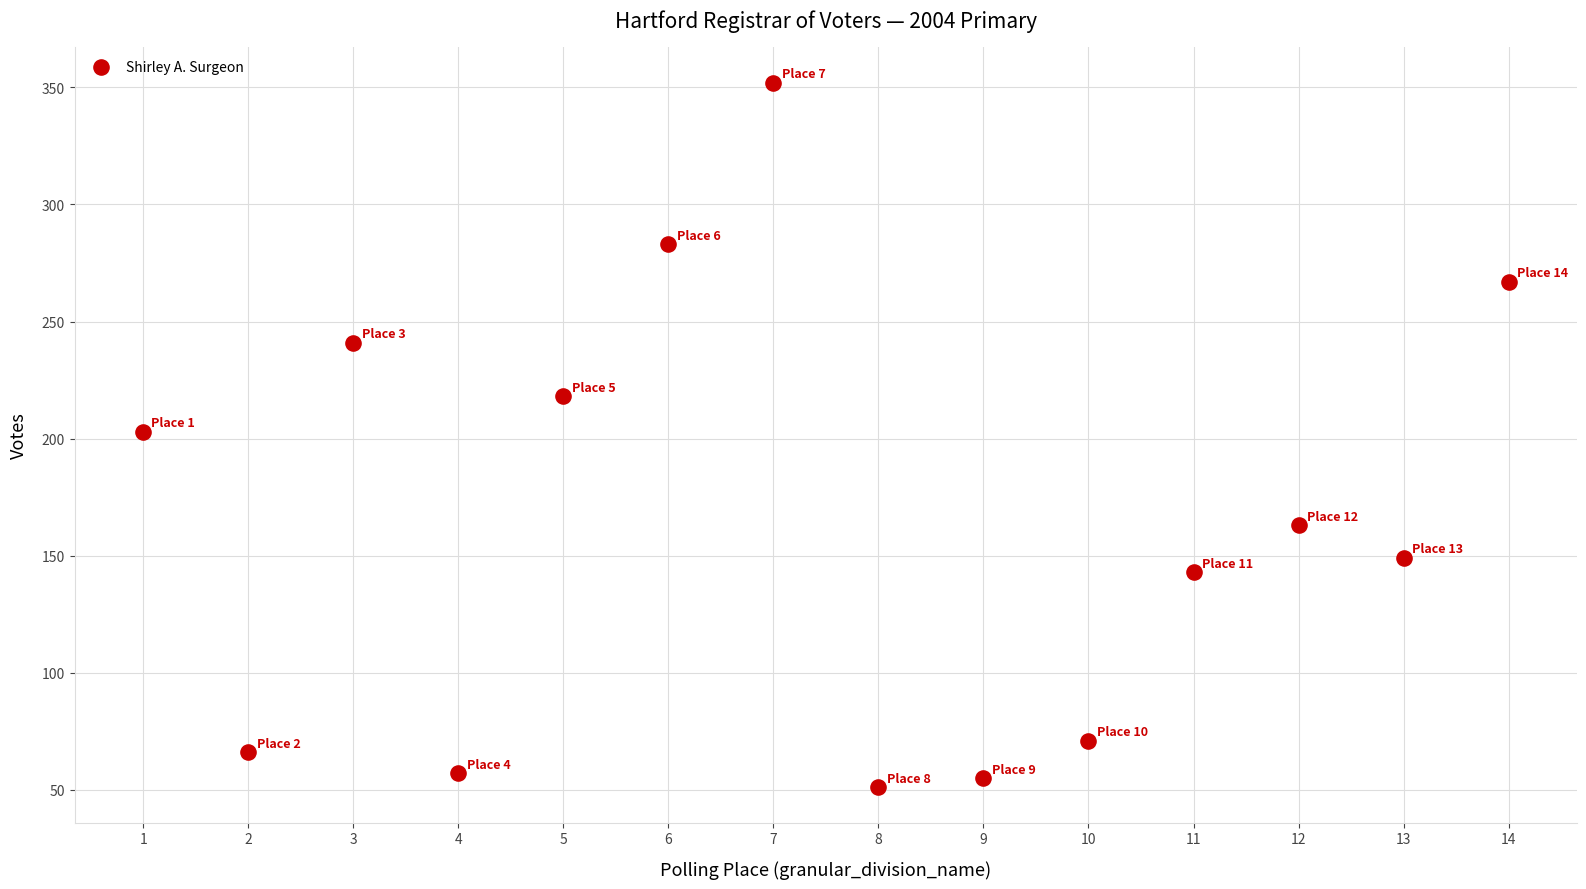

What is the range of X values (max minus min)?

13